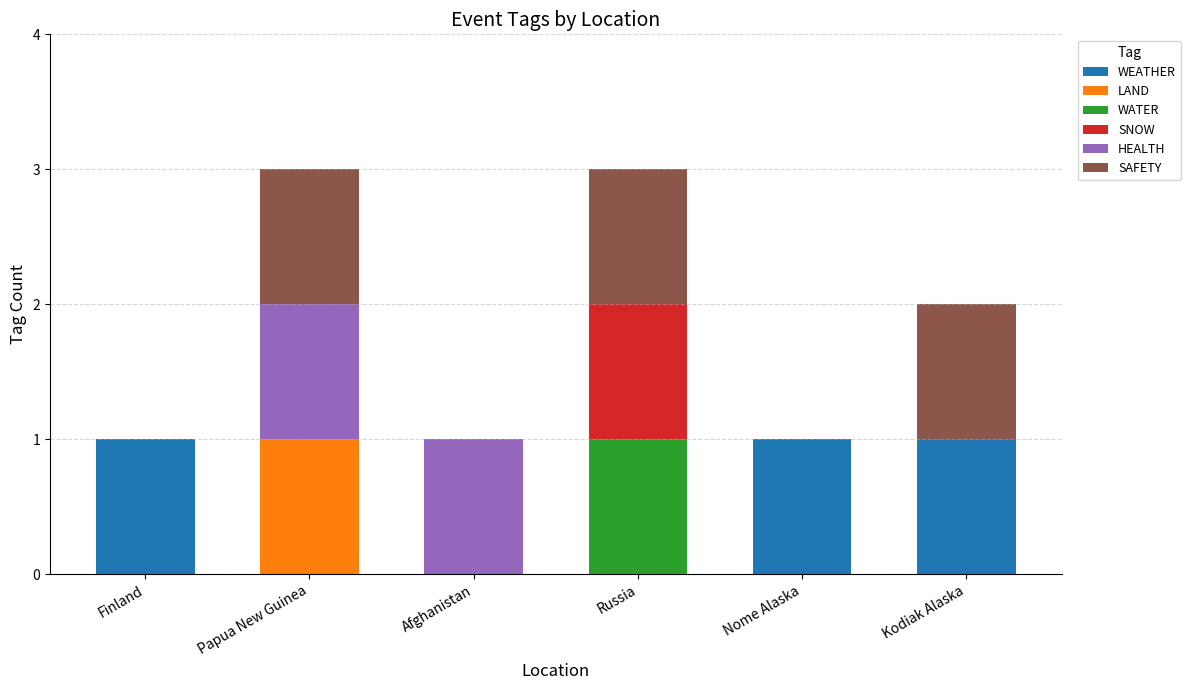

What is the total value across all series at Russia?

3